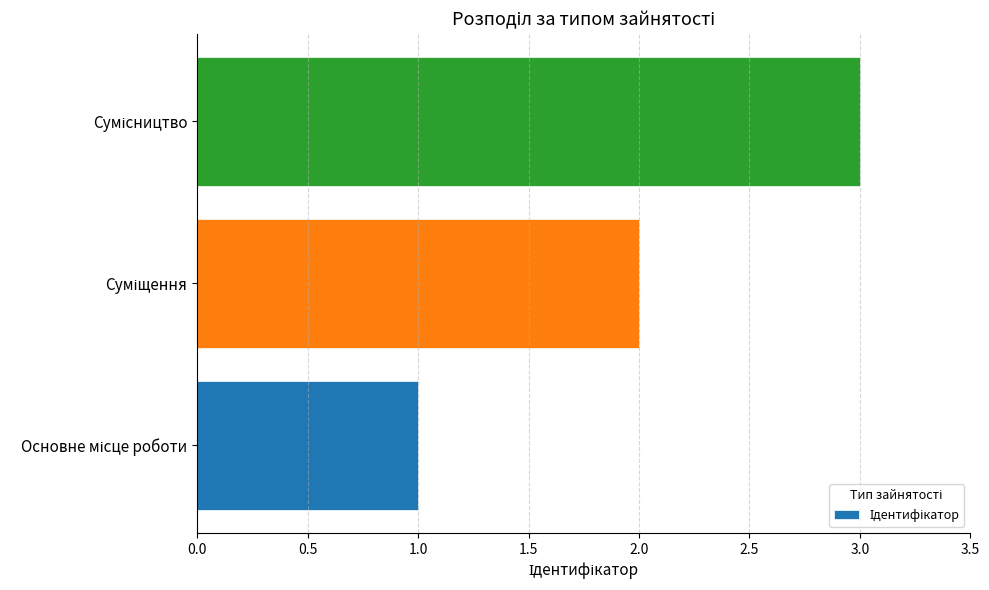

What is the maximum value shown in the chart?

3